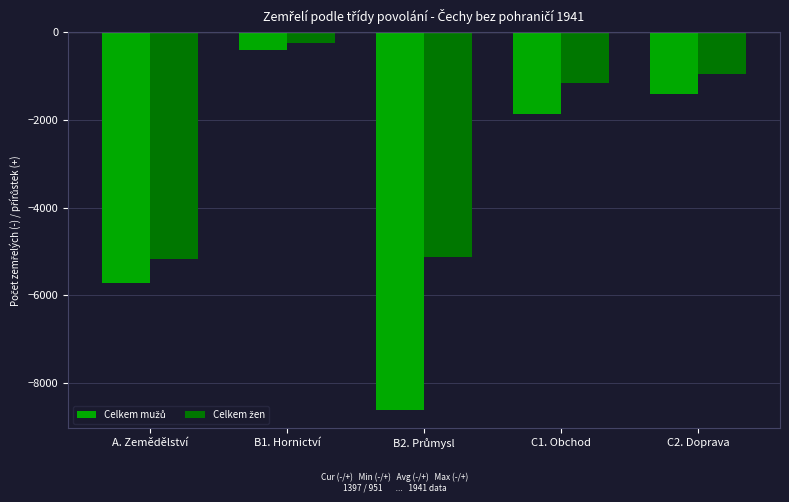

How many bars are there in each group?

2